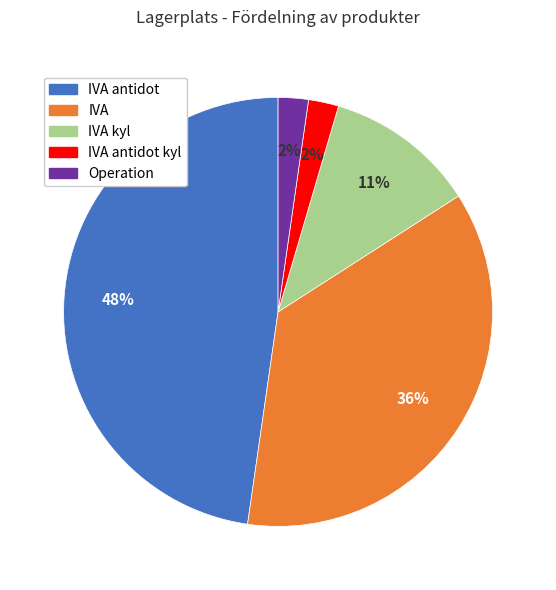

Is there a majority slice in this chart?

No